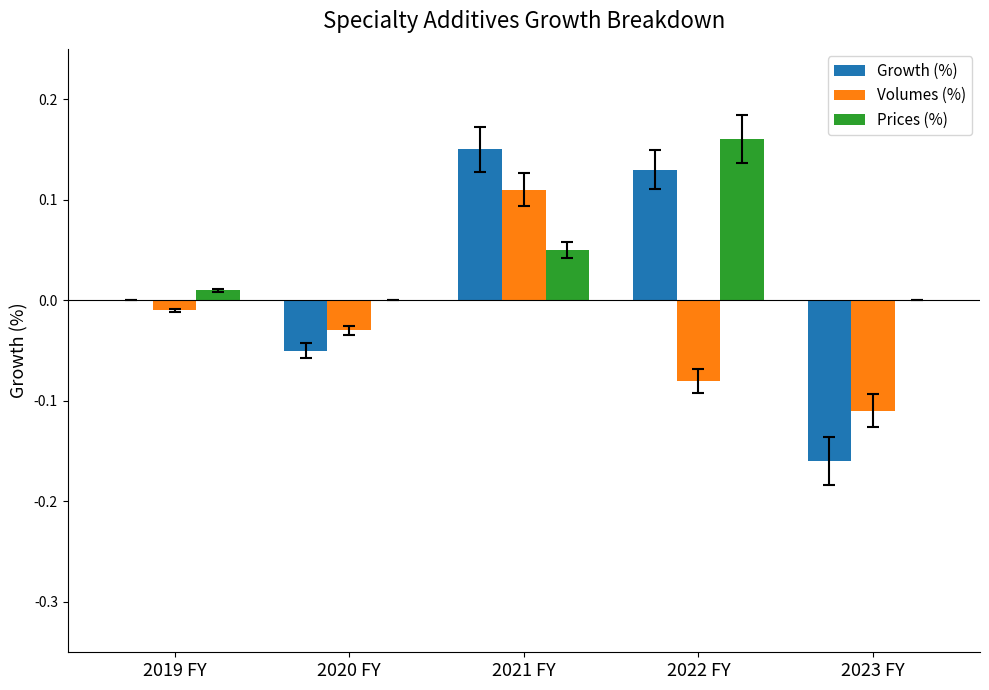

At which category is the sum across all series the highest?

2021 FY